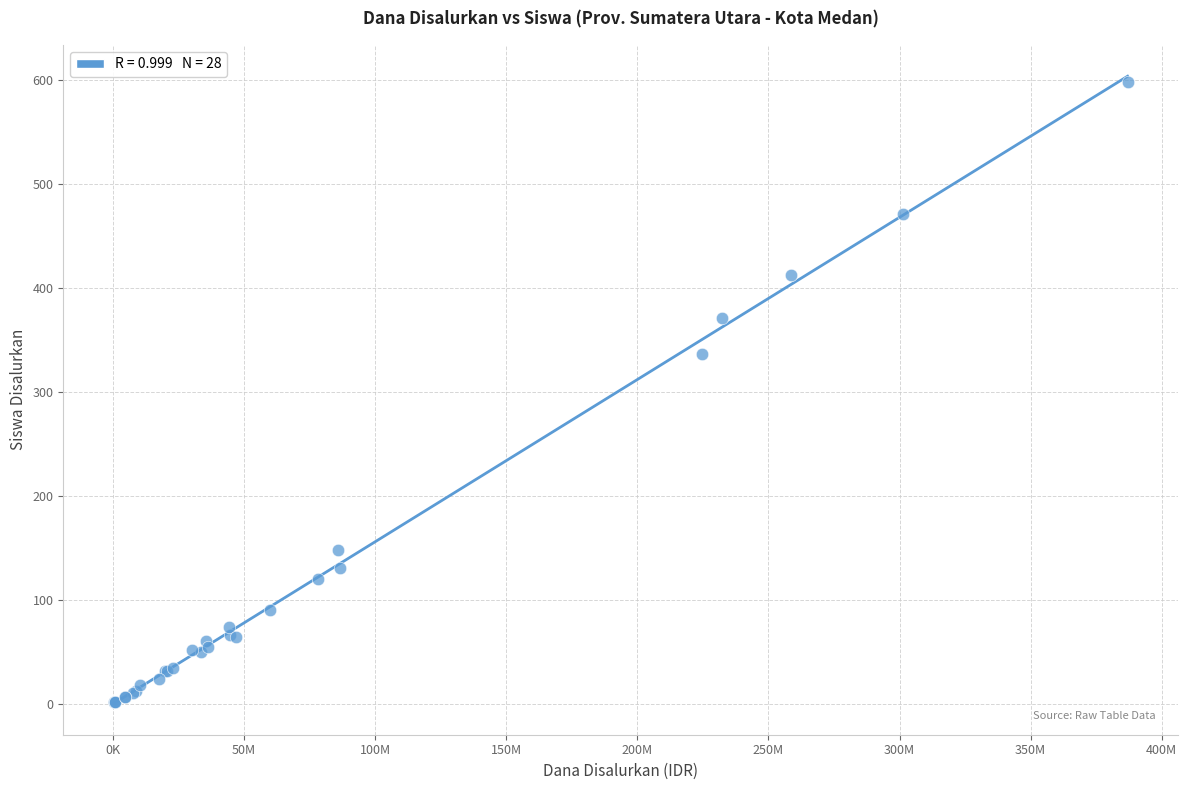

What Y value in the scatter plot is closest to 299?

336